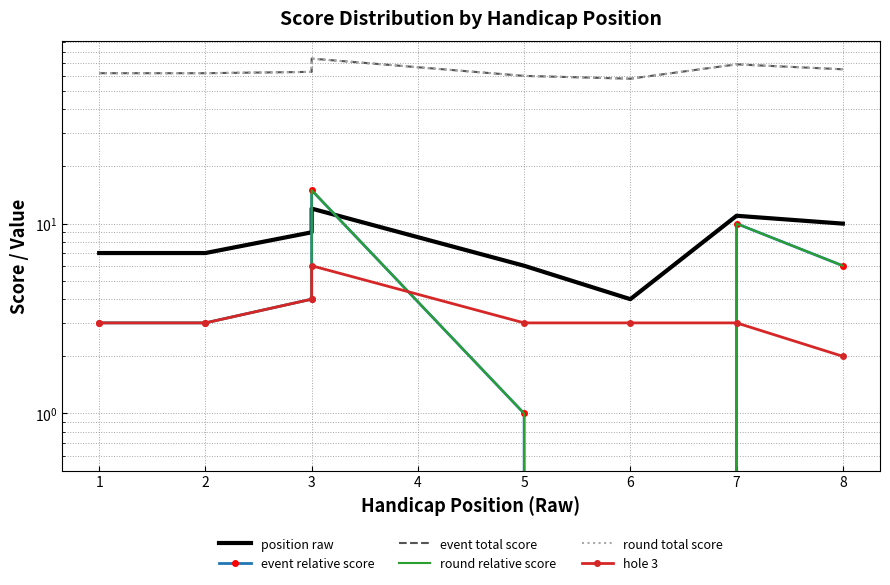

Read the event total score value at 2, to the nearest 10.

60